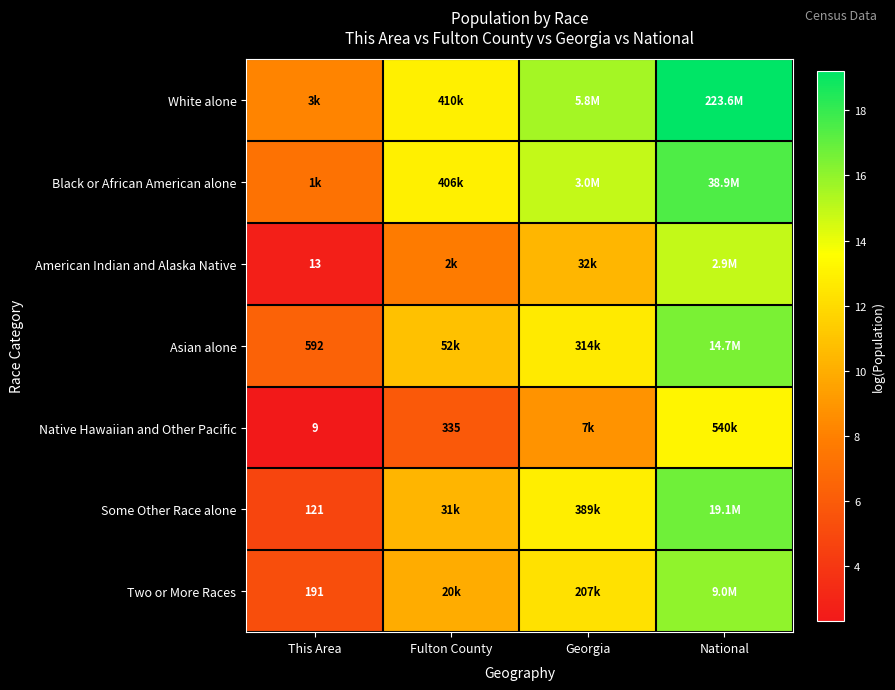

Is the value of Some Other Race alone at This Area greater than the value of Asian alone at Fulton County?

No